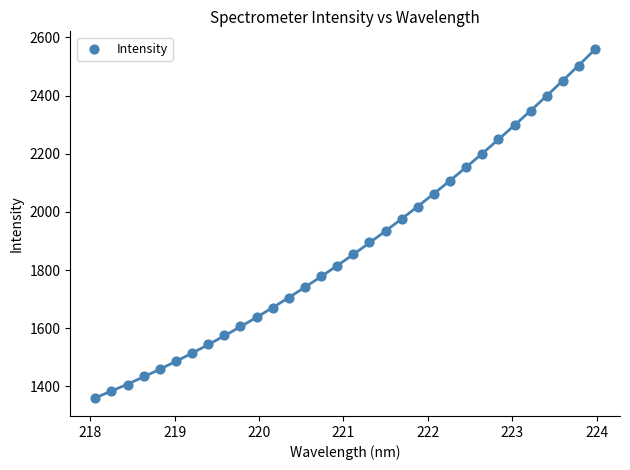

What is the range of Y values (max minus min)?

1202.4